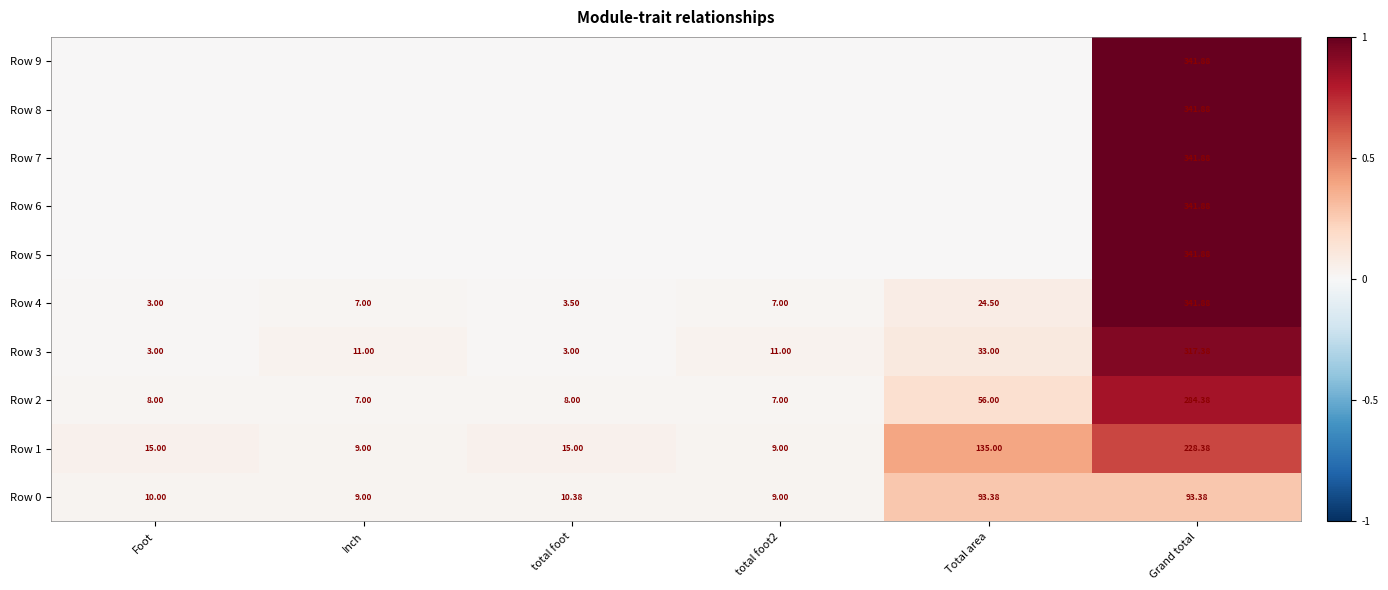

Where is Row 0 nearest to the value 51?

total foot